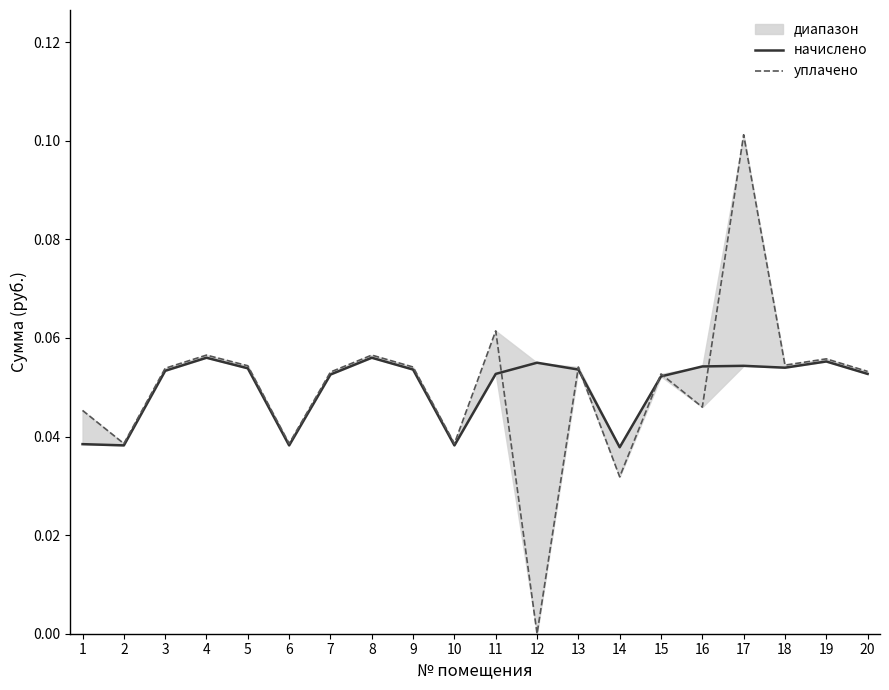

How many interior local peaks does the уплачено series have?

7